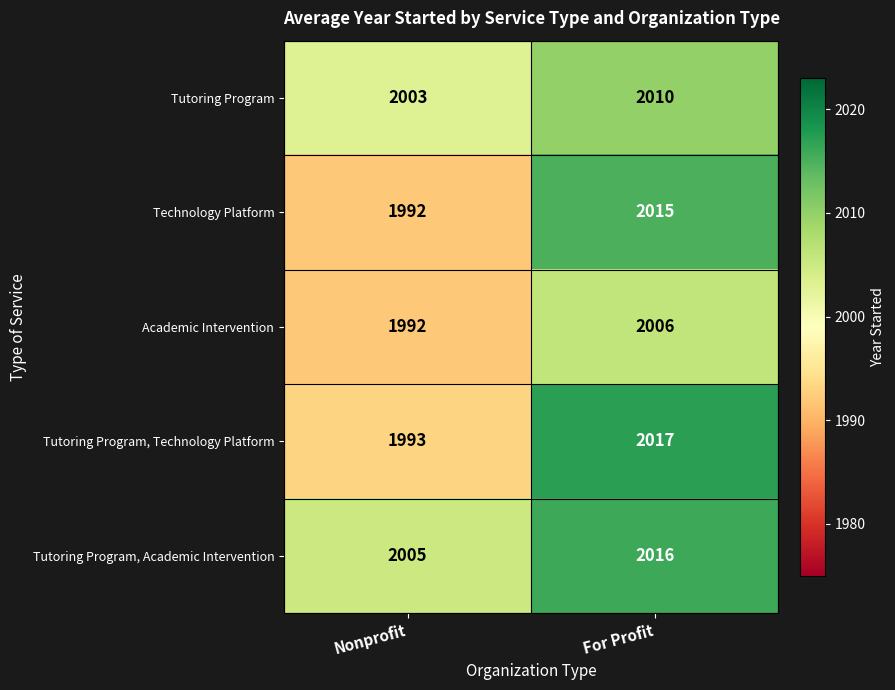

Reading left to right, transcribe all the data shown in this chart.

Tutoring Program: Nonprofit=2003	For Profit=2010
Technology Platform: Nonprofit=1992	For Profit=2015
Academic Intervention: Nonprofit=1992	For Profit=2006
Tutoring Program, Technology Platform: Nonprofit=1993	For Profit=2017
Tutoring Program, Academic Intervention: Nonprofit=2005	For Profit=2016